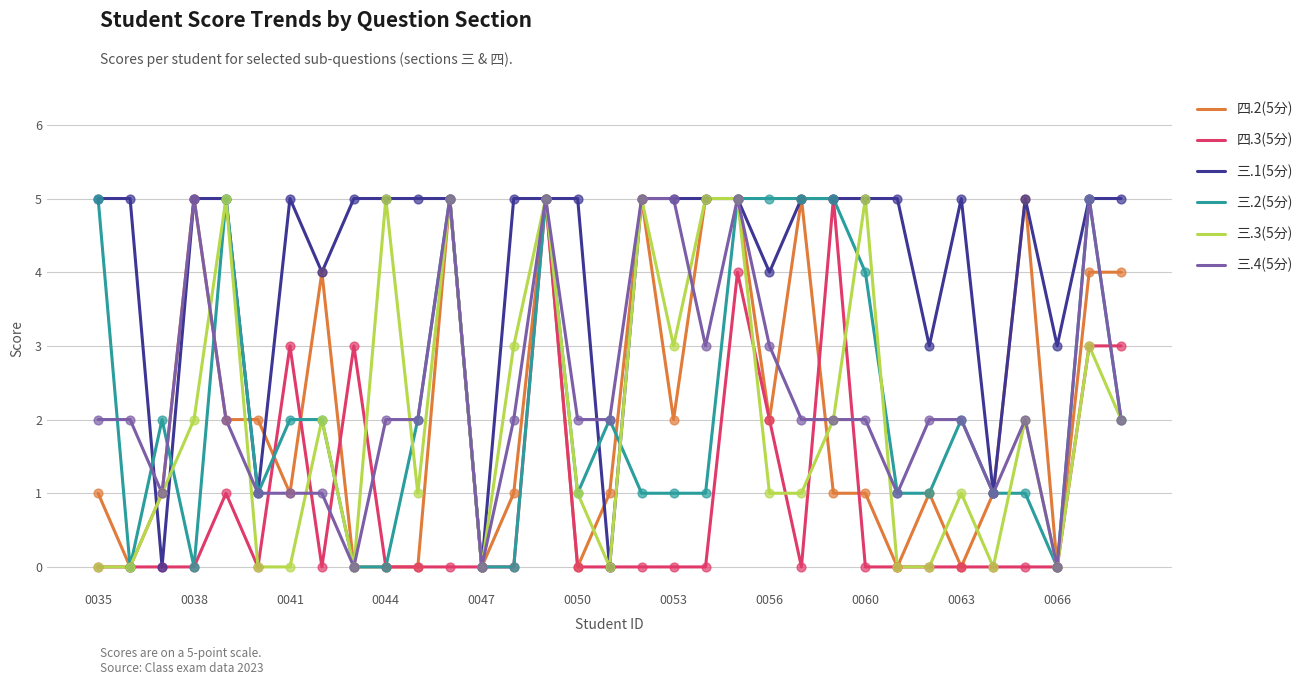

What are all the series names shown in the legend?

四.2(5分), 四.3(5分), 三.1(5分), 三.2(5分), 三.3(5分), 三.4(5分)